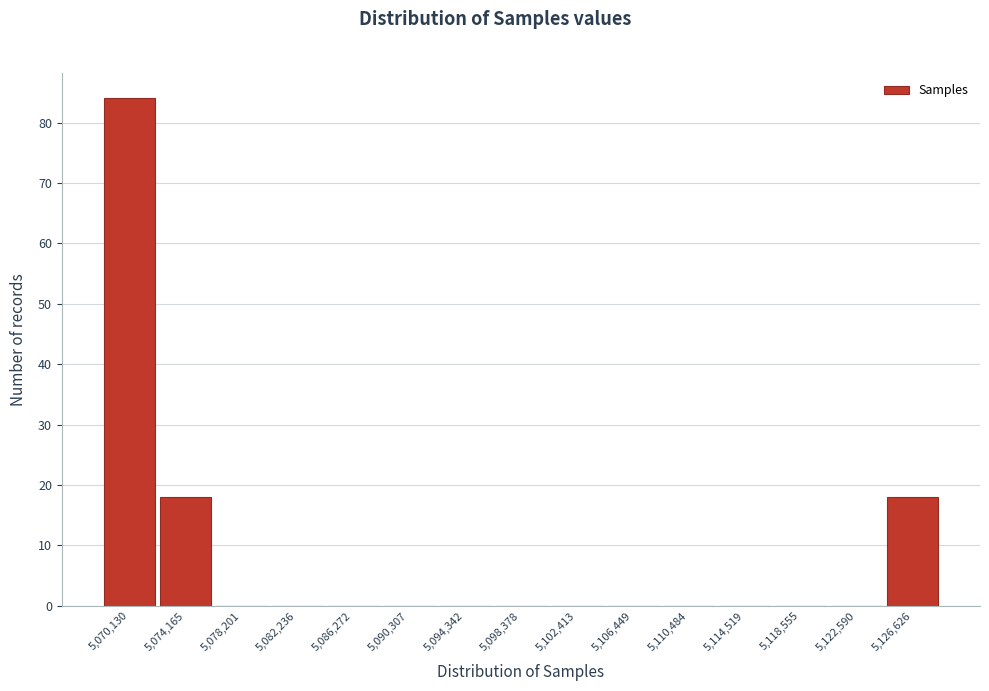

Reading left to right, extract all data points from this chart.

5,070,130=84	5,074,165=18	5,078,201=0	5,082,236=0	5,086,272=0	5,090,307=0	5,094,342=0	5,098,378=0	5,102,413=0	5,106,449=0	5,110,484=0	5,114,519=0	5,118,555=0	5,122,590=0	5,126,626=18